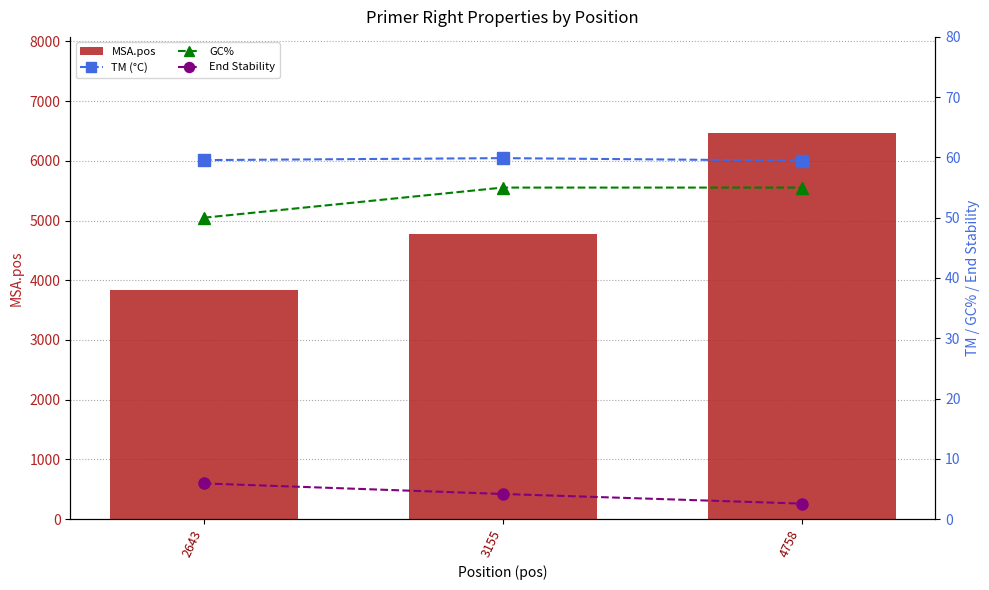

At which label does MSA.pos first exceed 4768?

4758